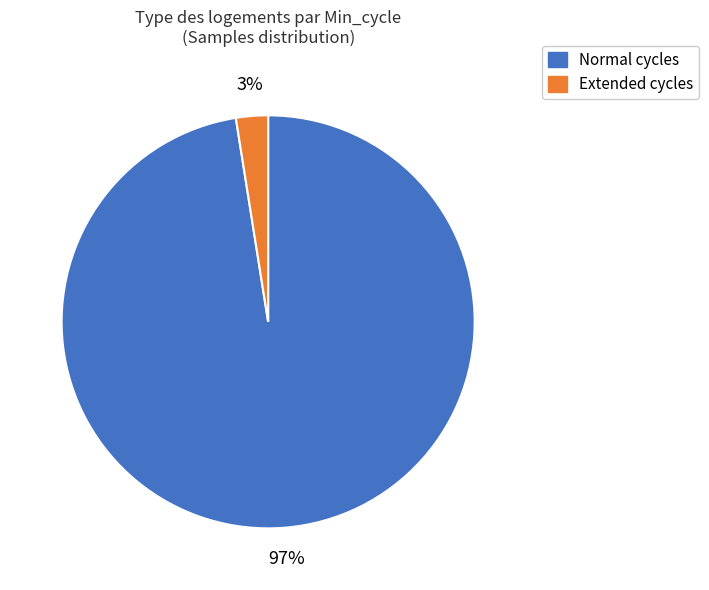

To the nearest percent, what is the average slice percentage?

50%